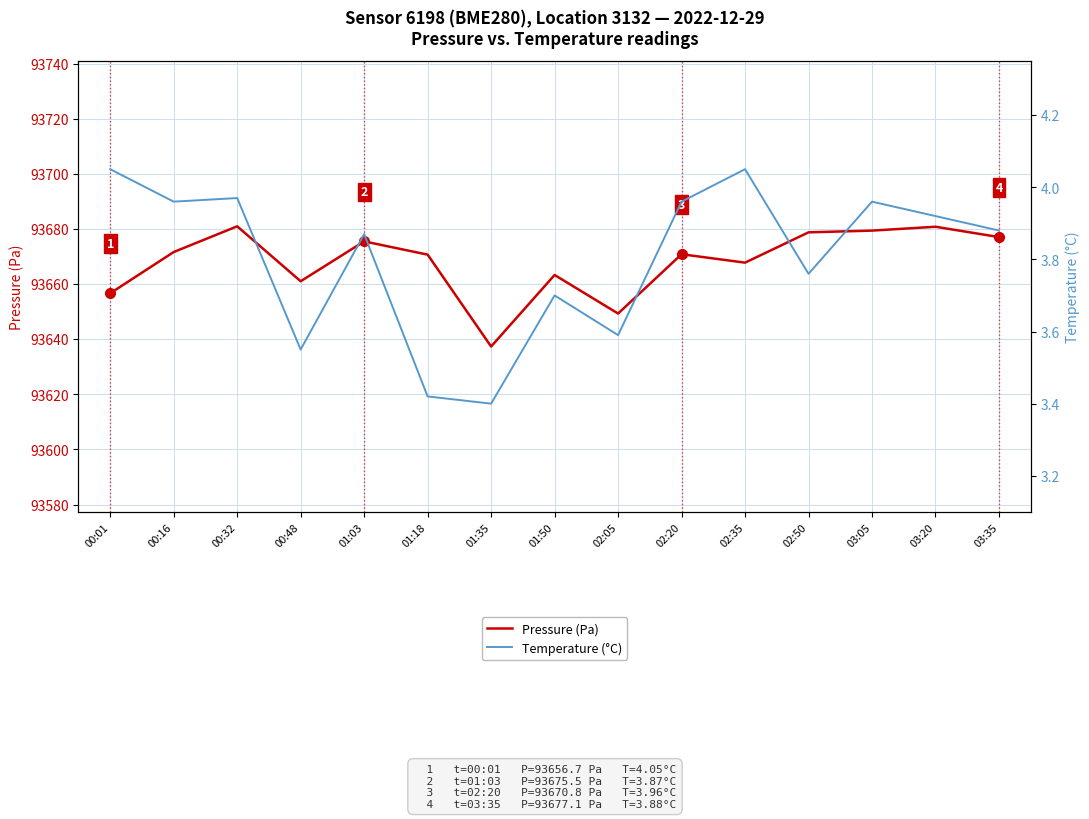

Is it true that Temperature (°C) equals 1.2 at 01:50?

False